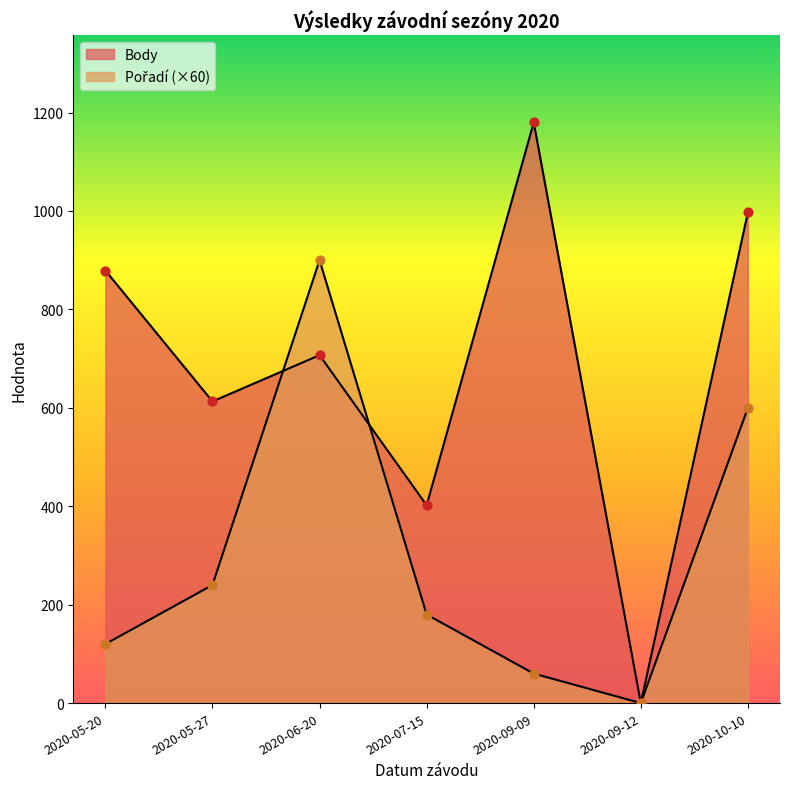

Which series contains the highest Y value?

Body